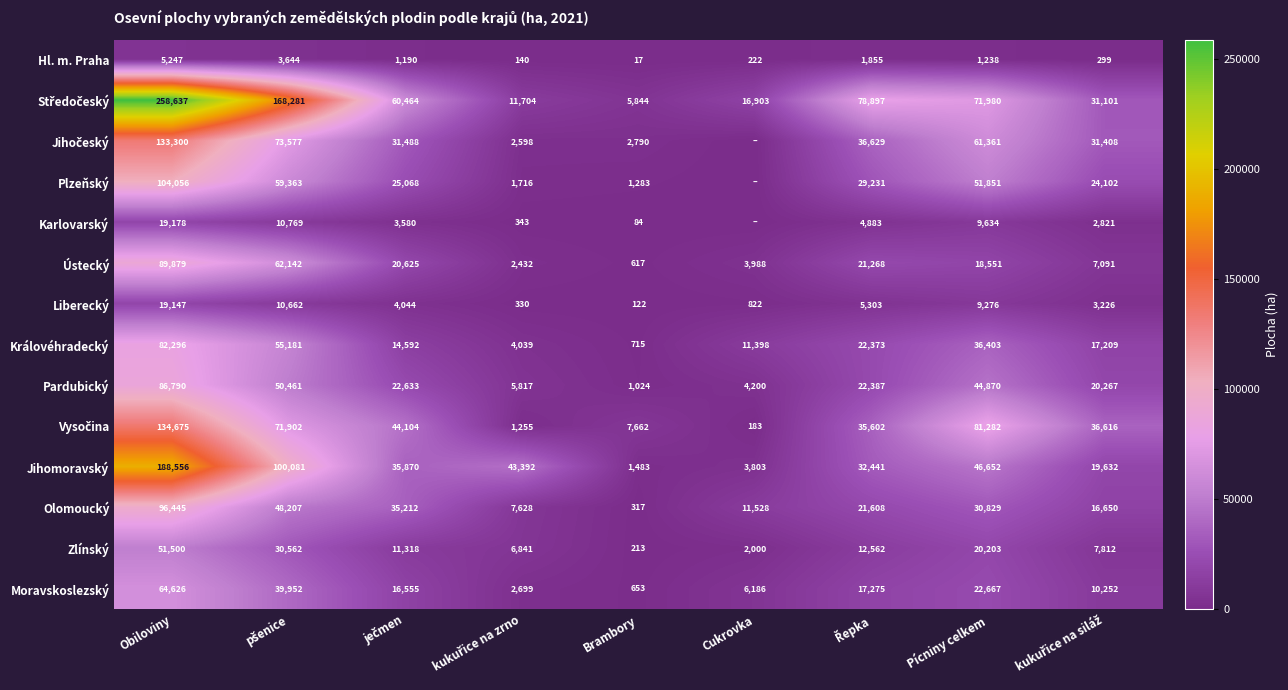

What is the maximum value for Královéhradecký?

82296